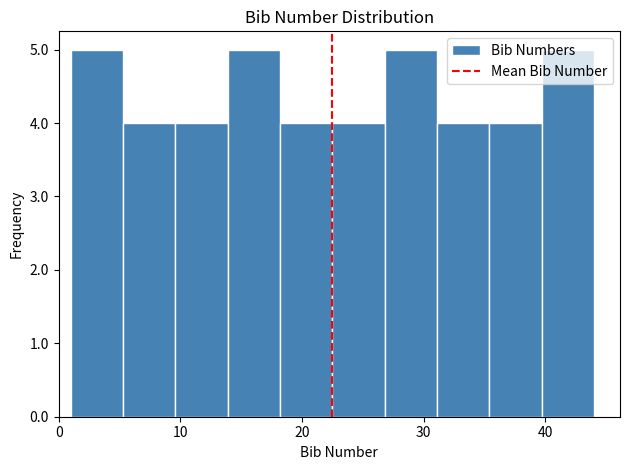

Reading left to right, transcribe this chart: for each bar, give the range it covers on the x-axis and its height. Neither the bar edges nor the heights are printed on the chart, so give them approximately, as read against the axes.

1.0 to 5.3: 5
5.3 to 9.6: 4
9.6 to 13.9: 4
13.9 to 18.2: 5
18.2 to 22.5: 4
22.5 to 26.8: 4
26.8 to 31.1: 5
31.1 to 35.4: 4
35.4 to 39.7: 4
39.7 to 44.0: 5